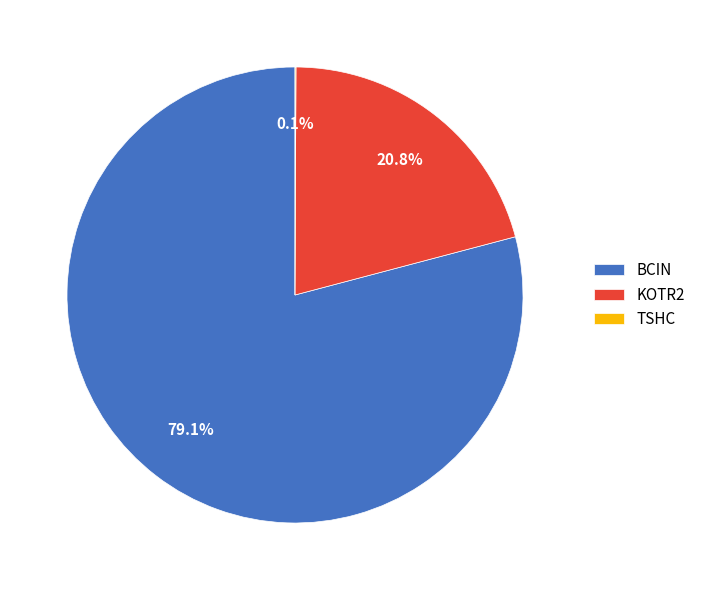

What portion of the pie excludes KOTR2?

79.2%